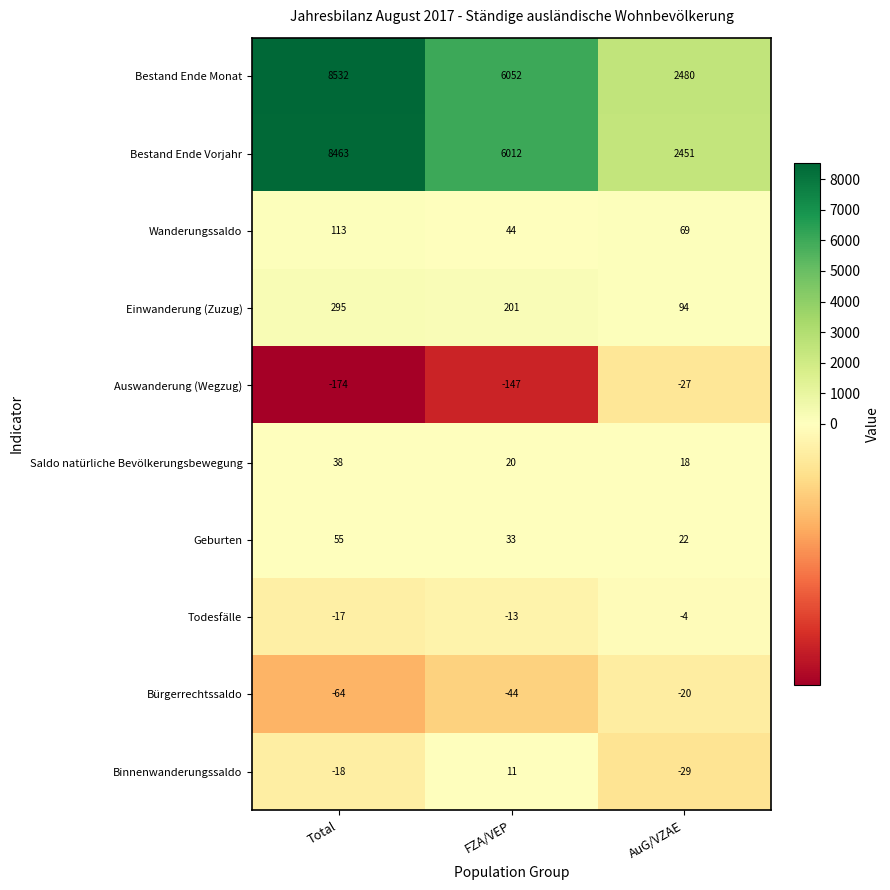

Is the value of Wanderungssaldo at FZA/VEP greater than the value of Geburten at AuG/VZAE?

Yes